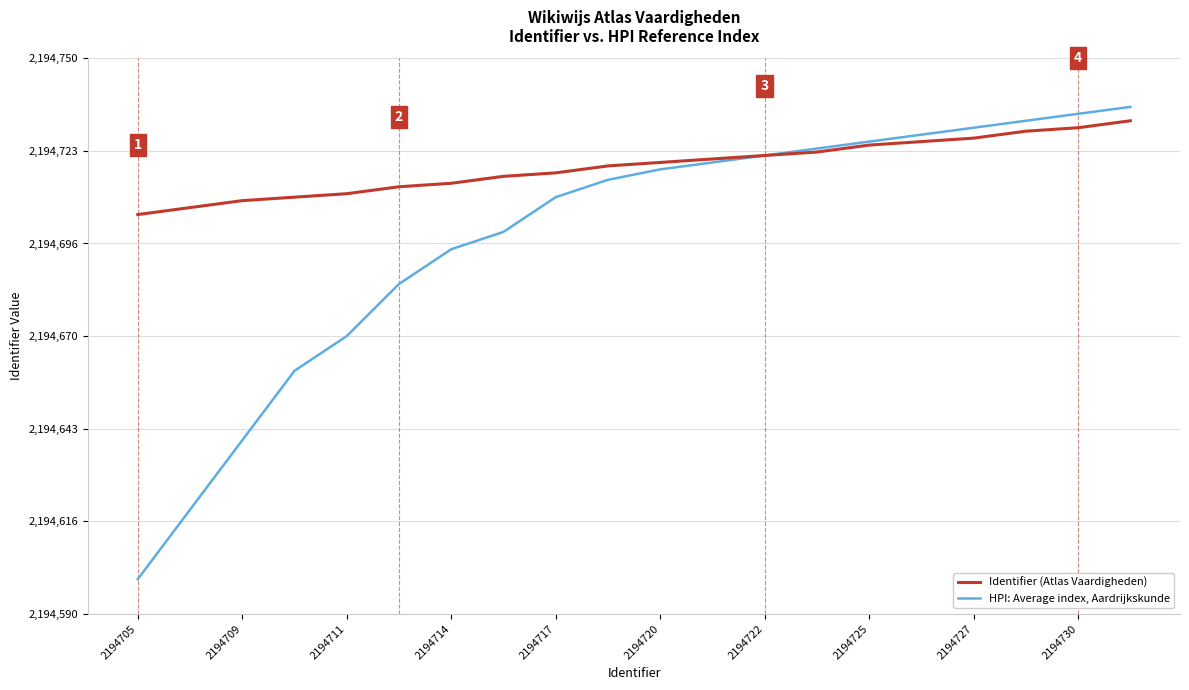

What is the lowest value of the HPI: Average index, Aardrijkskunde series?

2194600